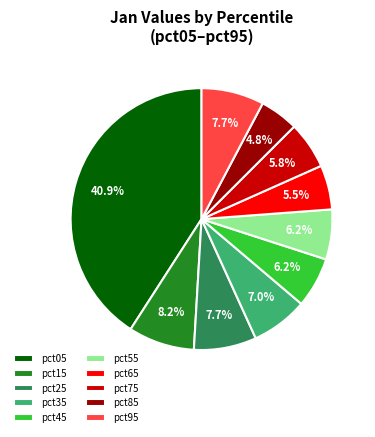

To the nearest percent, what is the combined percentage of pct75 and pct55?

12%